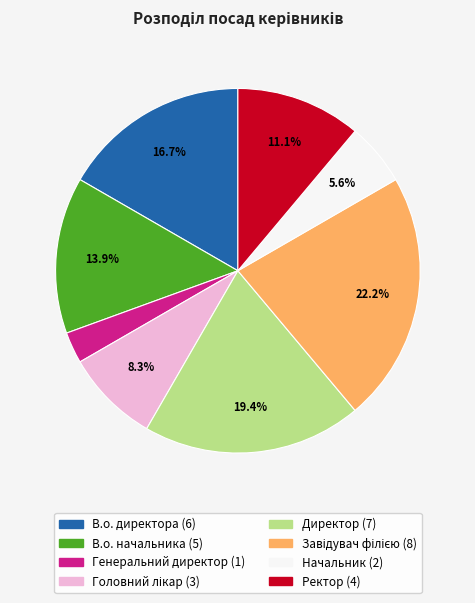

What is the ratio of the value at Ректор to the value at Генеральний директор?

4.0